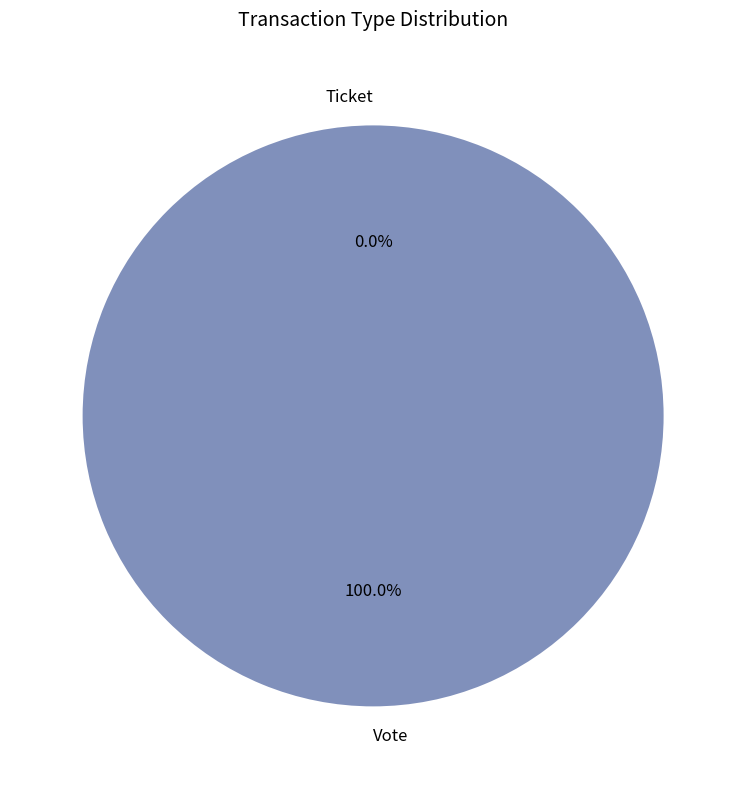

Count the number of slices in the pie.

2